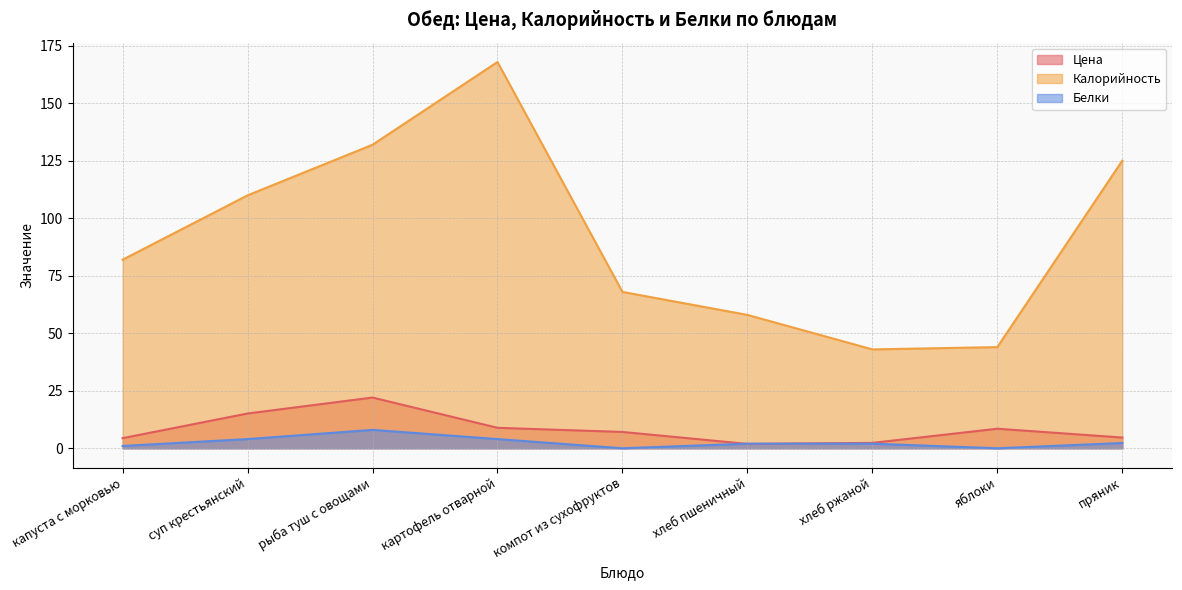

What is the label of the 1st point from the left?

капуста с морковью